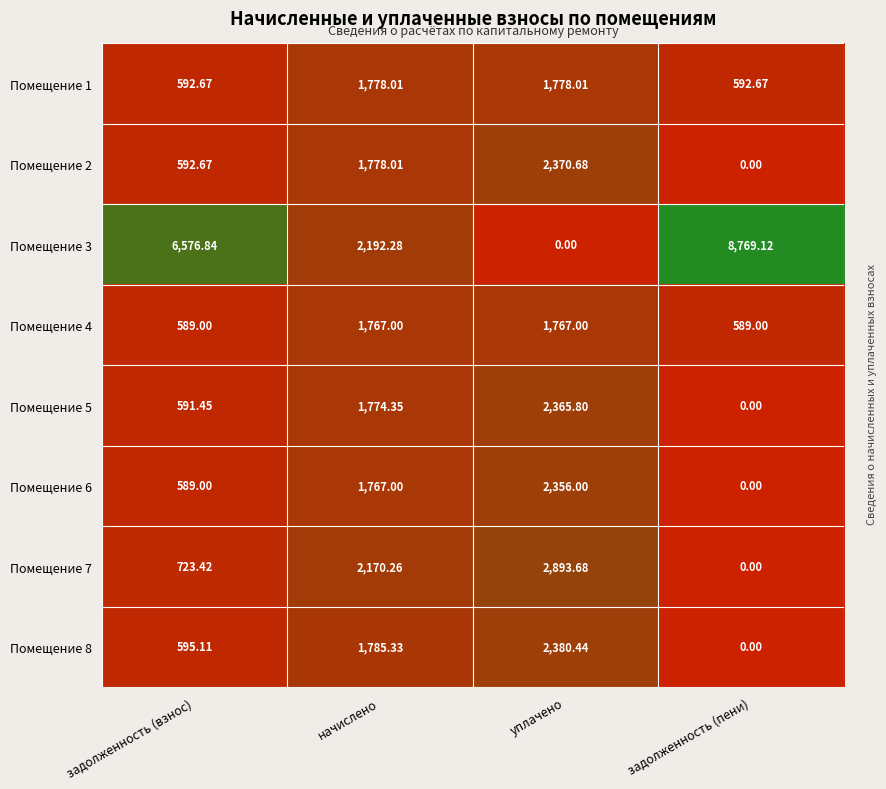

What is the total value across all series at задолженность (взнос)?

10850.2